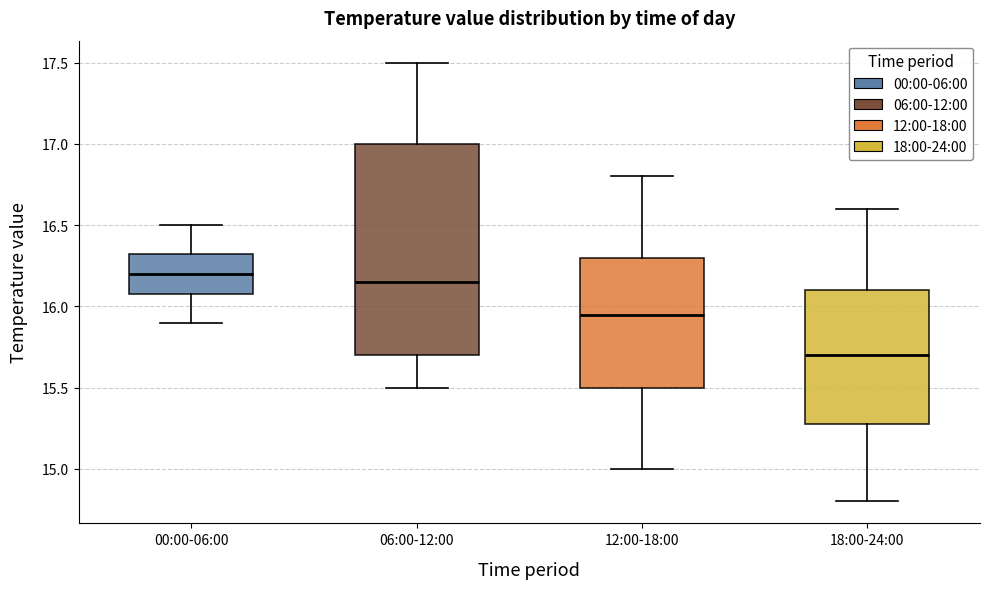

Comparing the boxes themselves (not the whiskers), which one is the tallest?

06:00-12:00